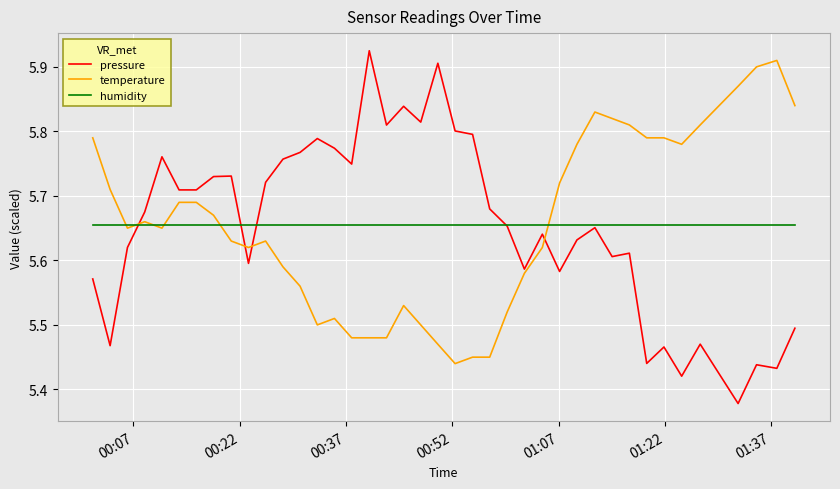

Which series has the largest range (max minus min)?

pressure